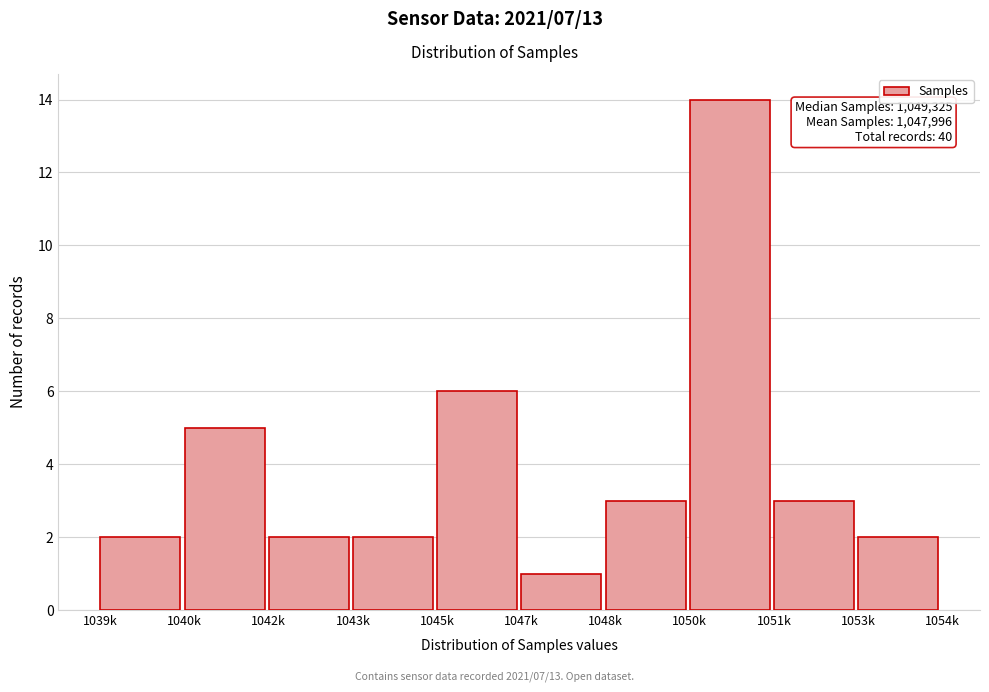

Reading left to right, extract all data points from this chart.

1039k=2	1040k=5	1042k=2	1043k=2	1045k=6	1047k=1	1048k=3	1050k=14	1051k=3	1053k=2